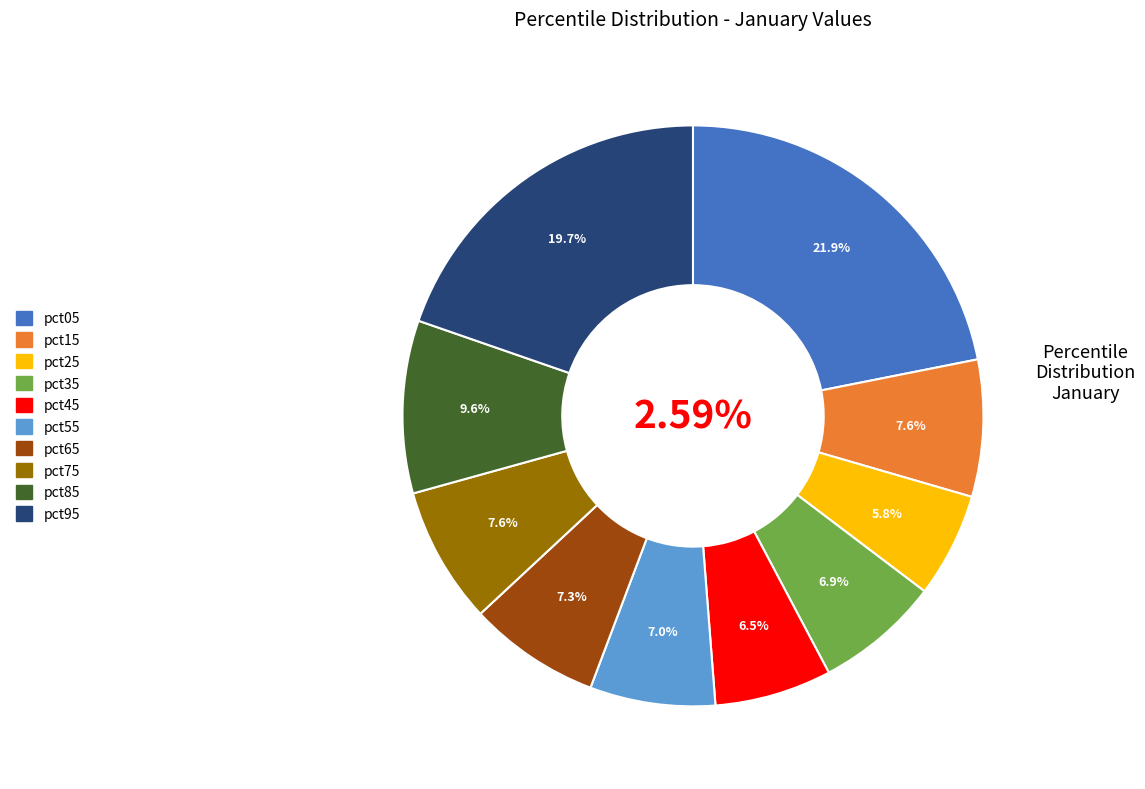

Combined, do pct65 and pct75 account for over 50%?

No